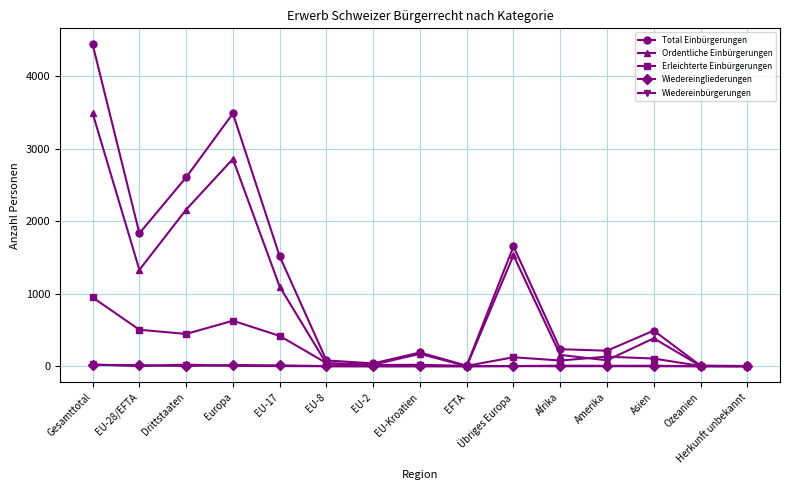

Is it true that Total Einbürgerungen equals 2603 at Drittstaaten?

True